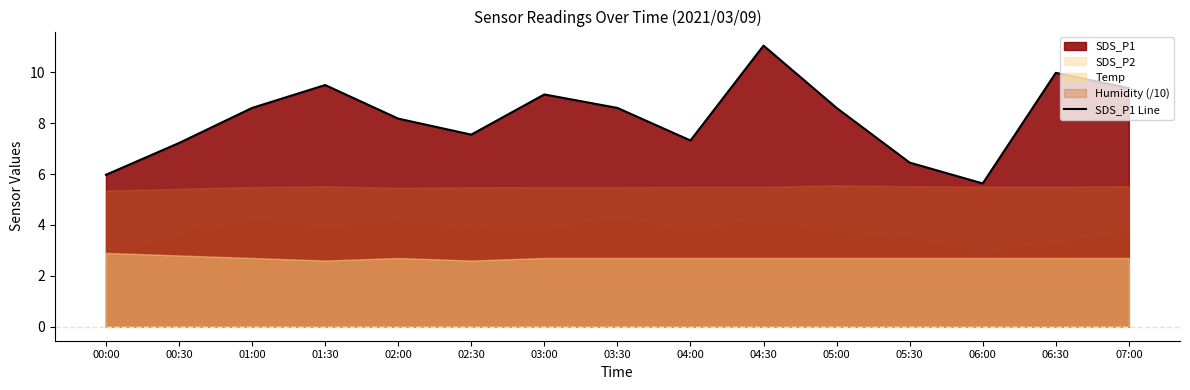

What is the sum of all values?

123.2